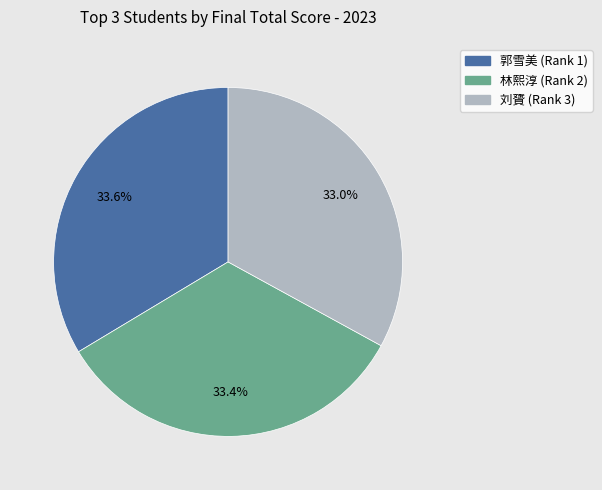

How many slices are in this pie chart?

3